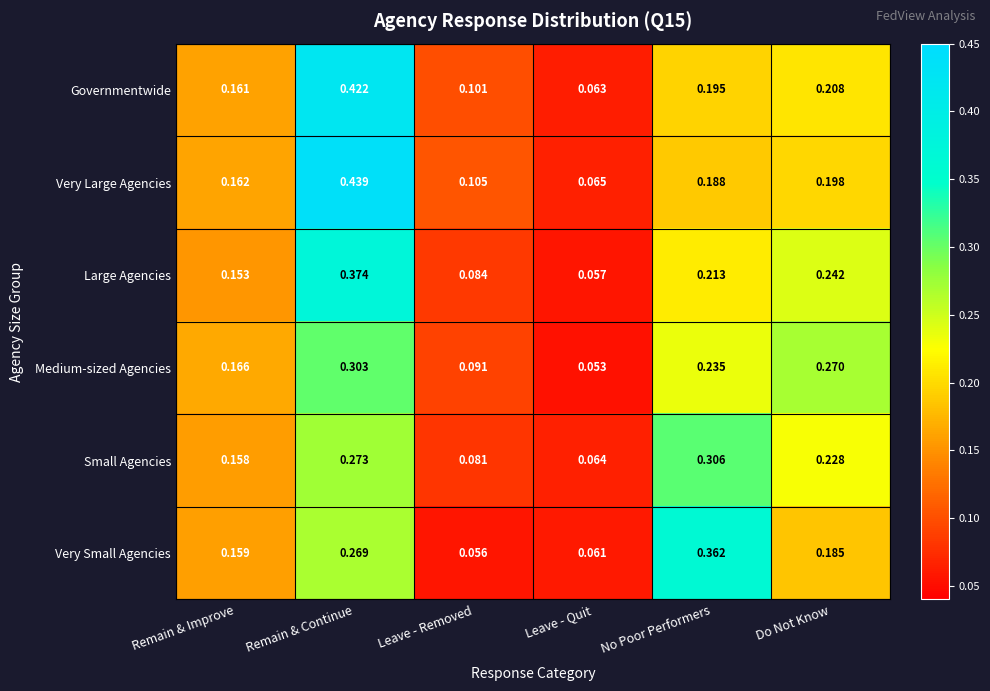

At which category is the sum across all series the highest?

Remain & Continue